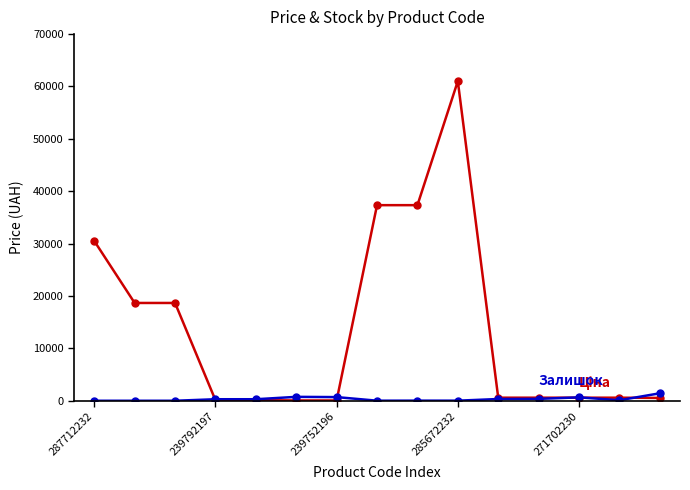

What is the maximum value shown in the chart?

61024.7